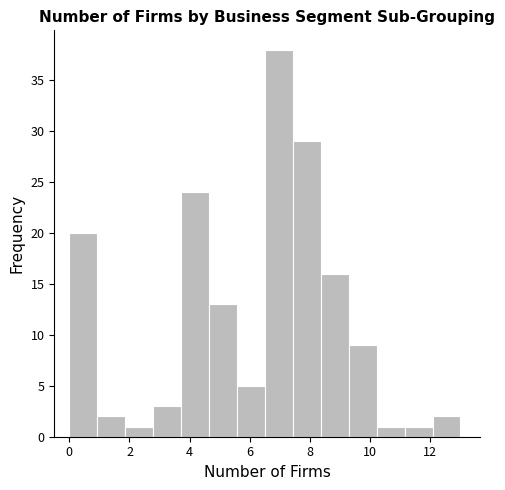

Over which range of the x-axis is the bar tallest?

6.6 to 7.4